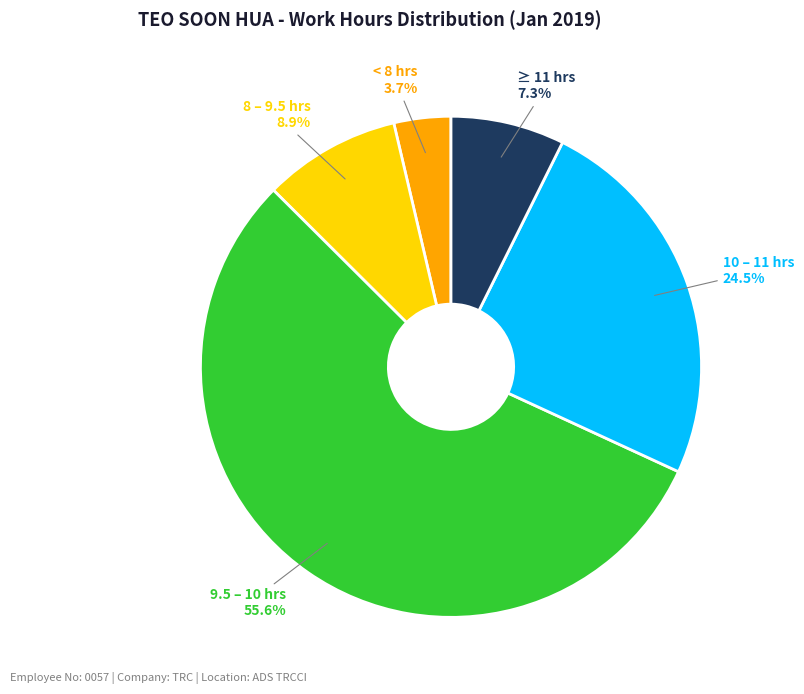

Does any single category account for the majority?

Yes